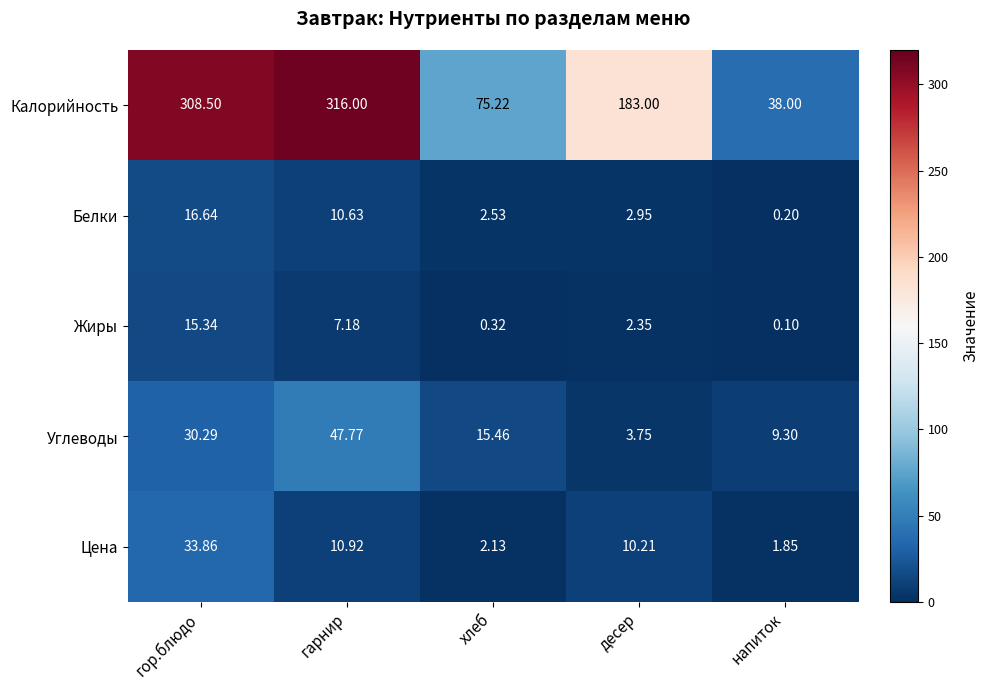

How many data points does each series have?

5